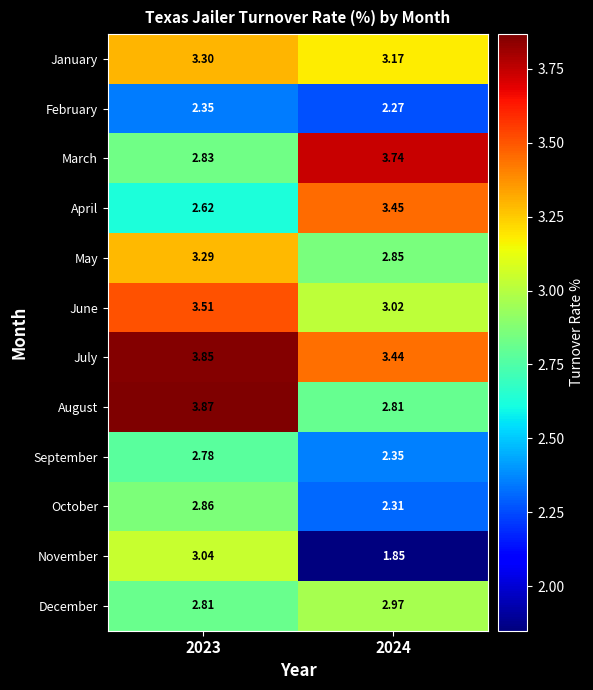

Which series has the largest total across all categories?

July